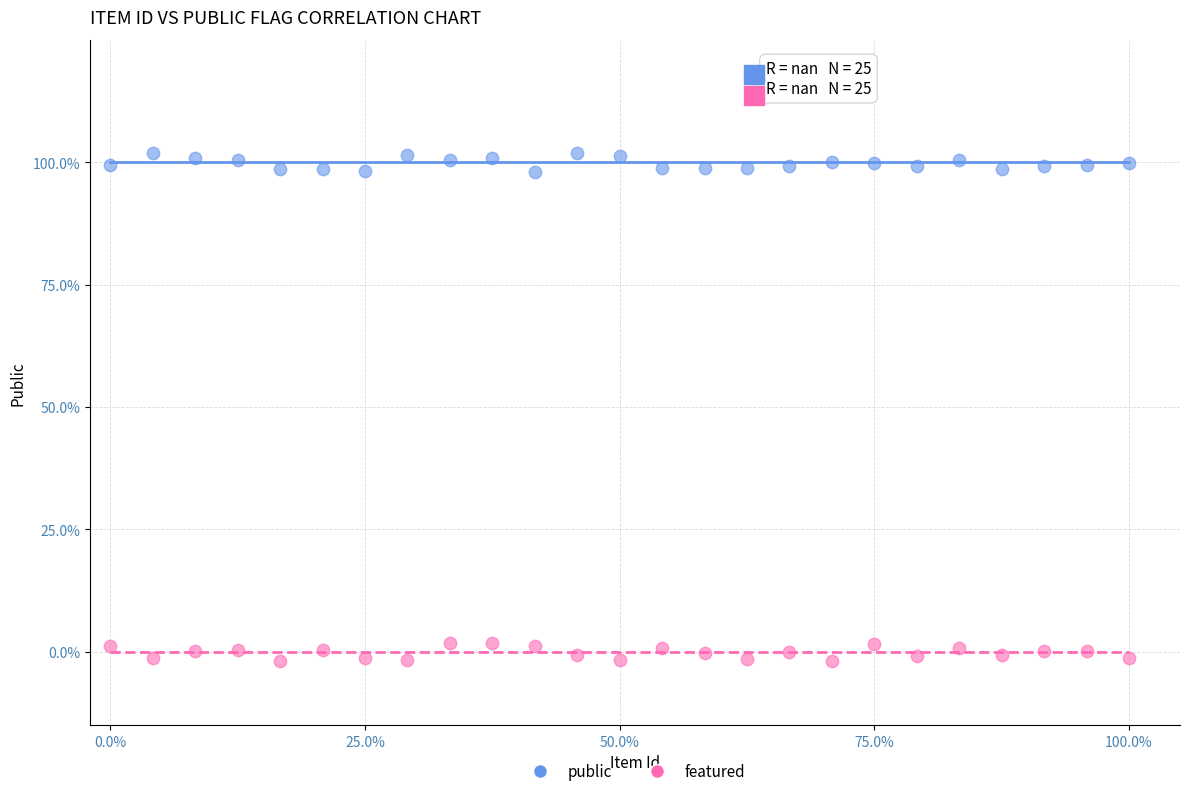

Which series reaches the maximum Y coordinate?

public